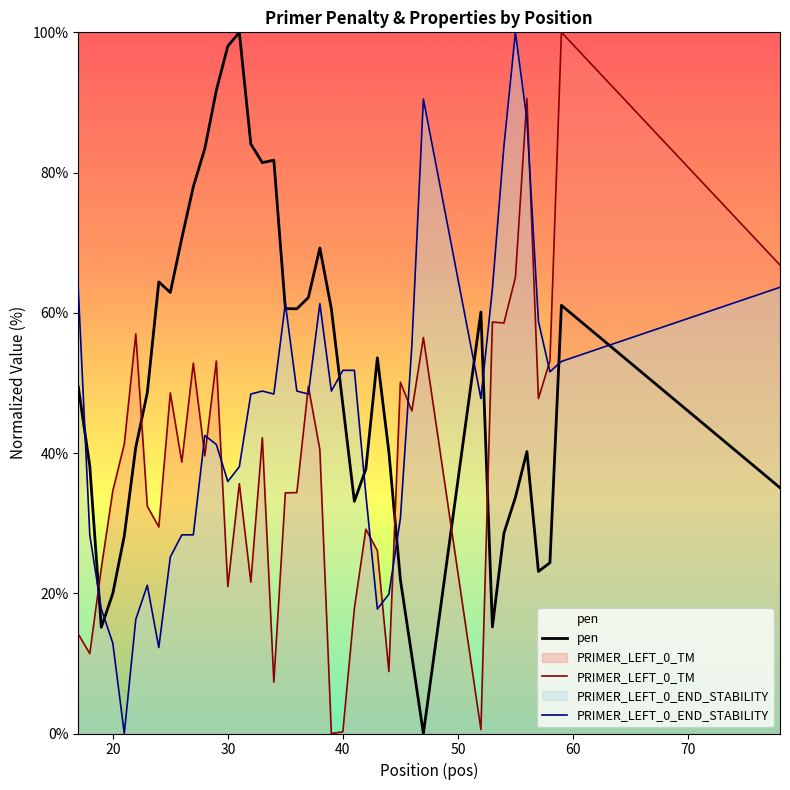

What is the greatest value displayed?

100.0